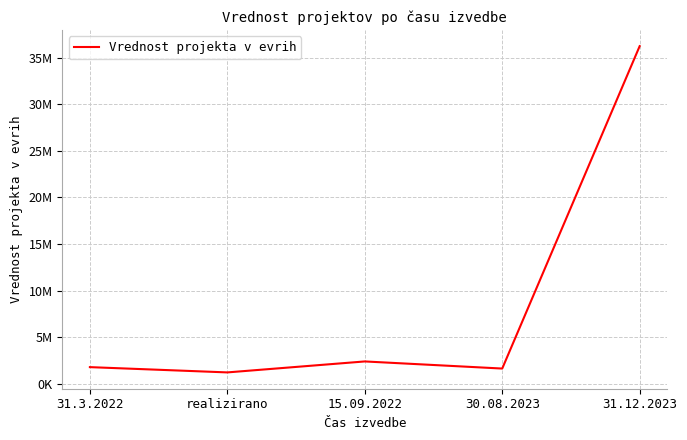

What is the sum of all values?

43256787.3